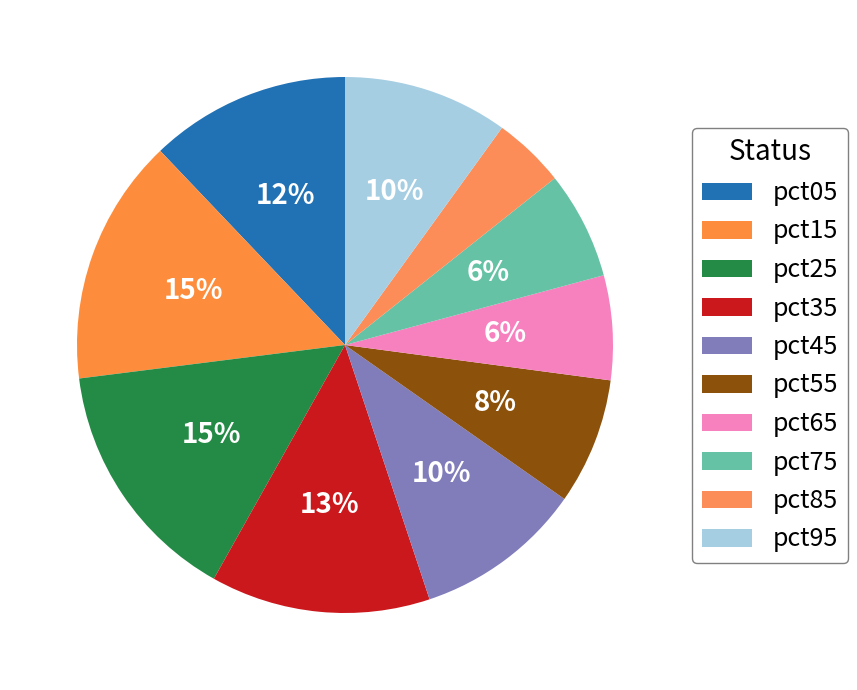

Which category has the biggest portion of the pie?

pct15